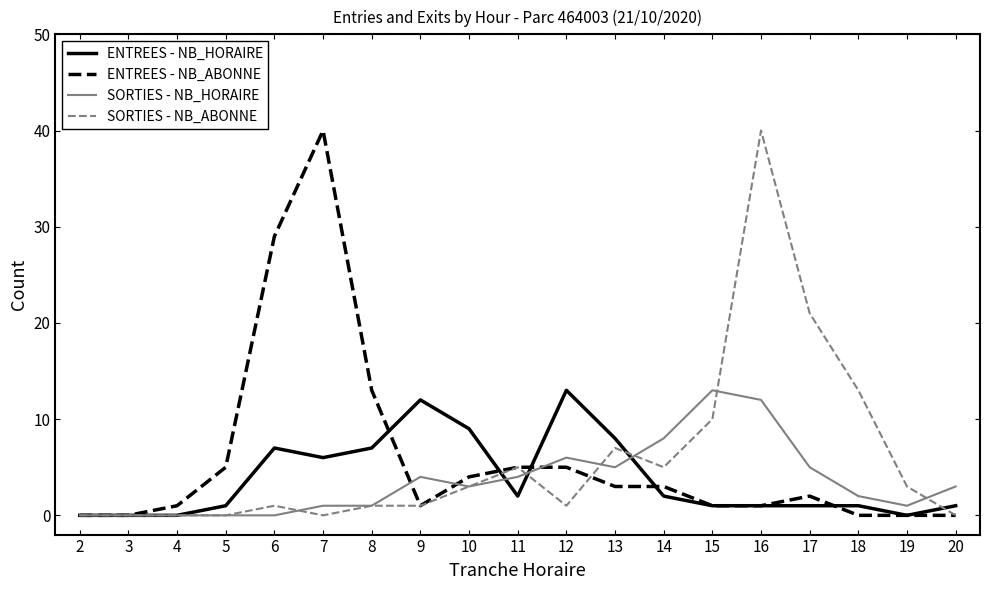

Reading left to right, extract all data points from this chart.

ENTREES - NB_HORAIRE: 0	0	0	1	7	6	7	12	9	2	13	8	2	1	1	1	1	0	1
ENTREES - NB_ABONNE: 0	0	1	5	29	40	13	1	4	5	5	3	3	1	1	2	0	0	0
SORTIES - NB_HORAIRE: 0	0	0	0	0	1	1	4	3	4	6	5	8	13	12	5	2	1	3
SORTIES - NB_ABONNE: 0	0	0	0	1	0	1	1	3	5	1	7	5	10	40	21	13	3	0